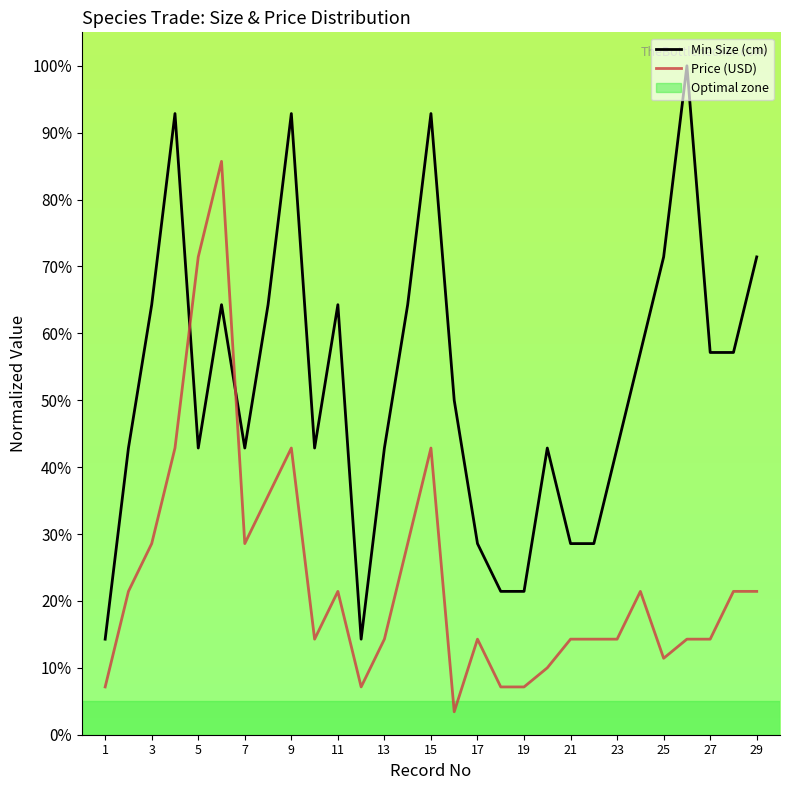

Which series has the largest total across all categories?

Min Size (cm)